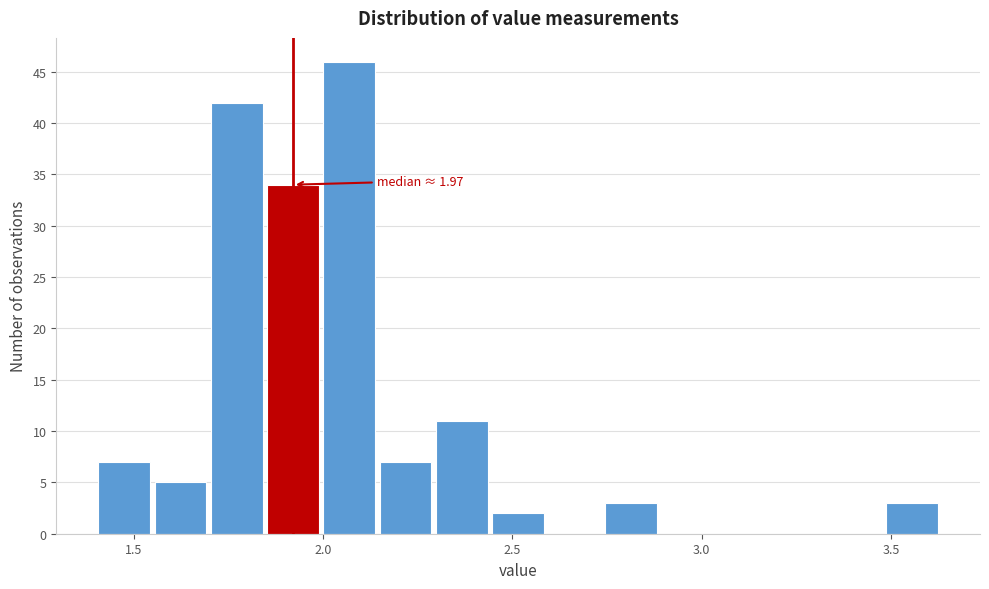

Read against the x-axis, roughly where is the centre of the tallest bar?

2.05